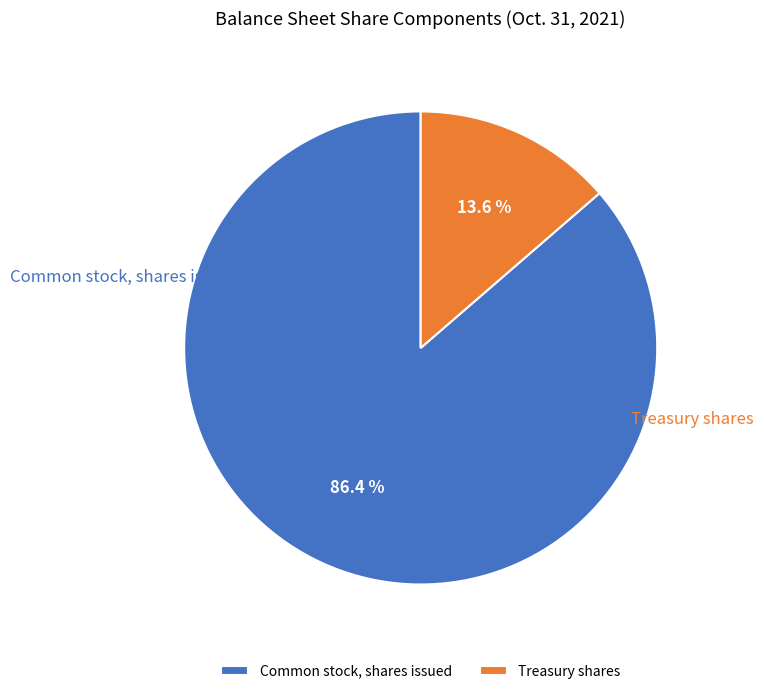

Which category has the smallest portion of the pie?

Treasury shares